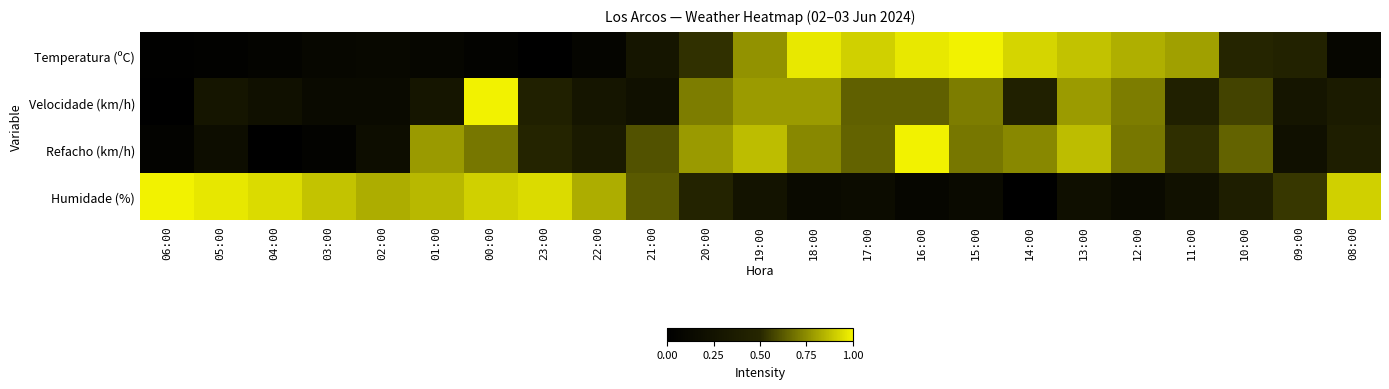

List the series in order of their peak value, lowest first.

Temperatura (ºC), Velocidade (km/h), Refacho (km/h), Humidade (%)